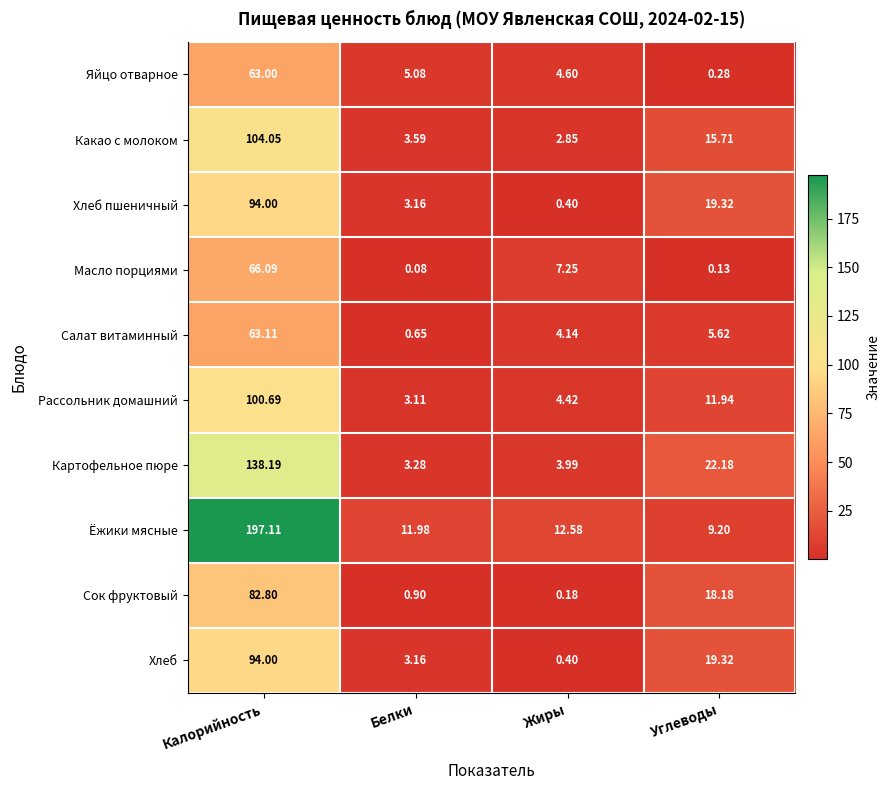

Which category has the highest value in the Картофельное пюре series?

Калорийность